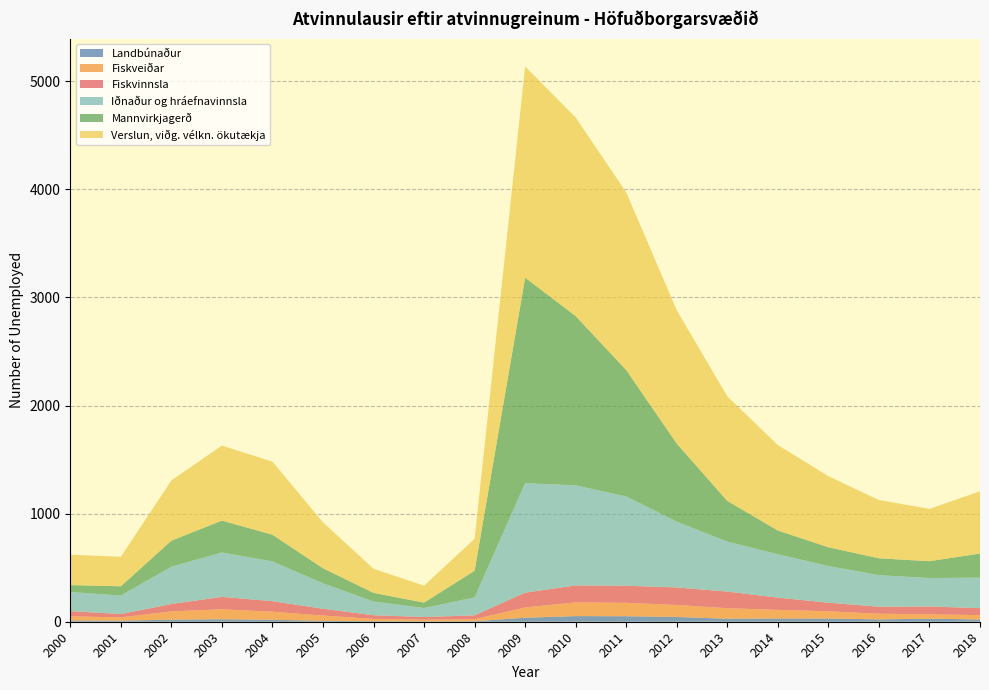

Reading left to right, extract all data points from this chart.

Landbúnaður: 2000=12.0	2001=10.0	2002=19.0	2003=23.0	2004=18.0	2005=9.0	2006=5.0	2007=4.0	2008=5.0	2009=37.0	2010=52.0	2011=51.0	2012=44.0	2013=28.0	2014=30.0	2015=29.5	2016=21.7	2017=28.0	2018=21.1
Fiskveiðar: 2000=38.0	2001=30.0	2002=77.0	2003=92.0	2004=75.0	2005=48.0	2006=21.0	2007=15.0	2008=18.0	2009=95.0	2010=127.0	2011=124.0	2012=111.0	2013=97.0	2014=80.0	2015=67.2	2016=52.6	2017=40.0	2018=40.0
Fiskvinnsla: 2000=48.0	2001=31.0	2002=68.0	2003=115.0	2004=97.0	2005=63.0	2006=34.0	2007=25.0	2008=36.0	2009=137.0	2010=157.0	2011=158.0	2012=162.0	2013=154.0	2014=113.0	2015=79.3	2016=64.8	2017=73.0	2018=64.7
Iðnaður og hráefnavinnsla: 2000=177.0	2001=171.0	2002=345.0	2003=411.0	2004=368.0	2005=236.0	2006=127.0	2007=83.0	2008=166.0	2009=1013.0	2010=926.0	2011=826.0	2012=609.0	2013=462.0	2014=402.0	2015=339.3	2016=291.8	2017=263.0	2018=282.4
Mannvirkjagerð: 2000=64.0	2001=86.0	2002=241.0	2003=295.0	2004=247.0	2005=139.0	2006=80.0	2007=50.0	2008=247.0	2009=1901.0	2010=1566.0	2011=1170.0	2012=722.0	2013=377.0	2014=219.0	2015=174.0	2016=156.2	2017=156.0	2018=223.2
Verslun, viðg. vélkn. ökutækja: 2000=281.0	2001=273.0	2002=557.0	2003=694.0	2004=676.0	2005=425.0	2006=223.0	2007=157.0	2008=295.0	2009=1955.0	2010=1837.0	2011=1644.0	2012=1234.0	2013=967.0	2014=791.0	2015=657.4	2016=538.8	2017=484.0	2018=575.8